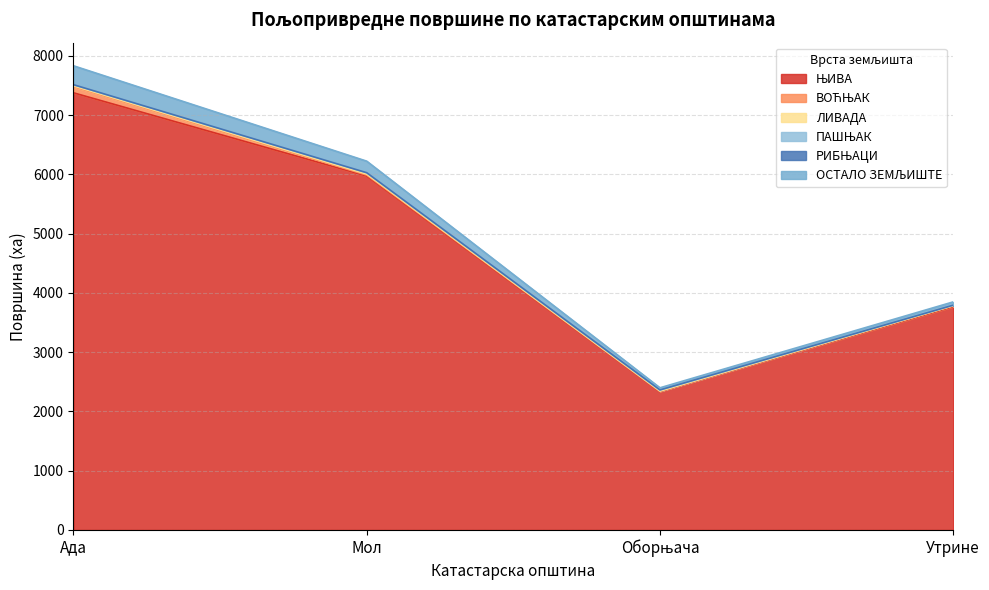

True or false: ВОЋЊАК and ОСТАЛО ЗЕМЉИШТЕ intersect in this chart.

False